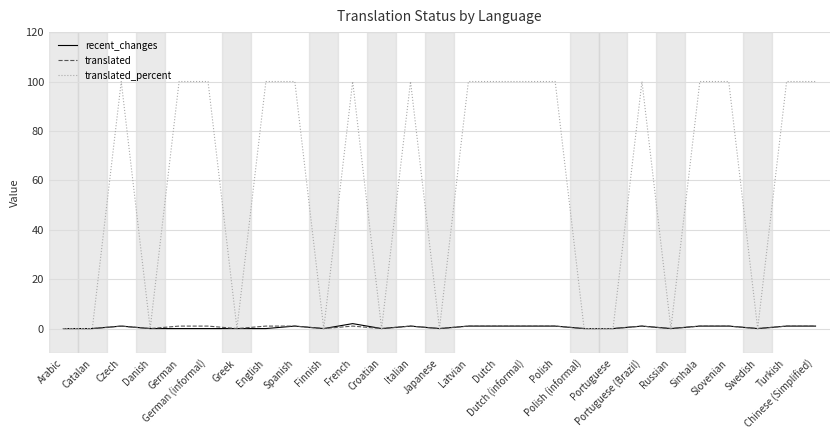

Which series has the largest total across all categories?

translated_percent